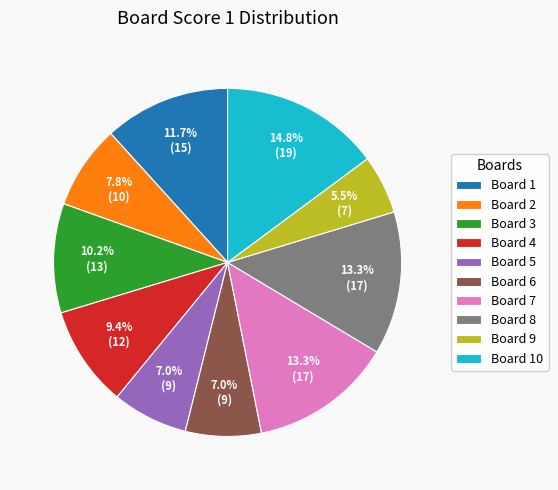

Does any single category account for the majority?

No